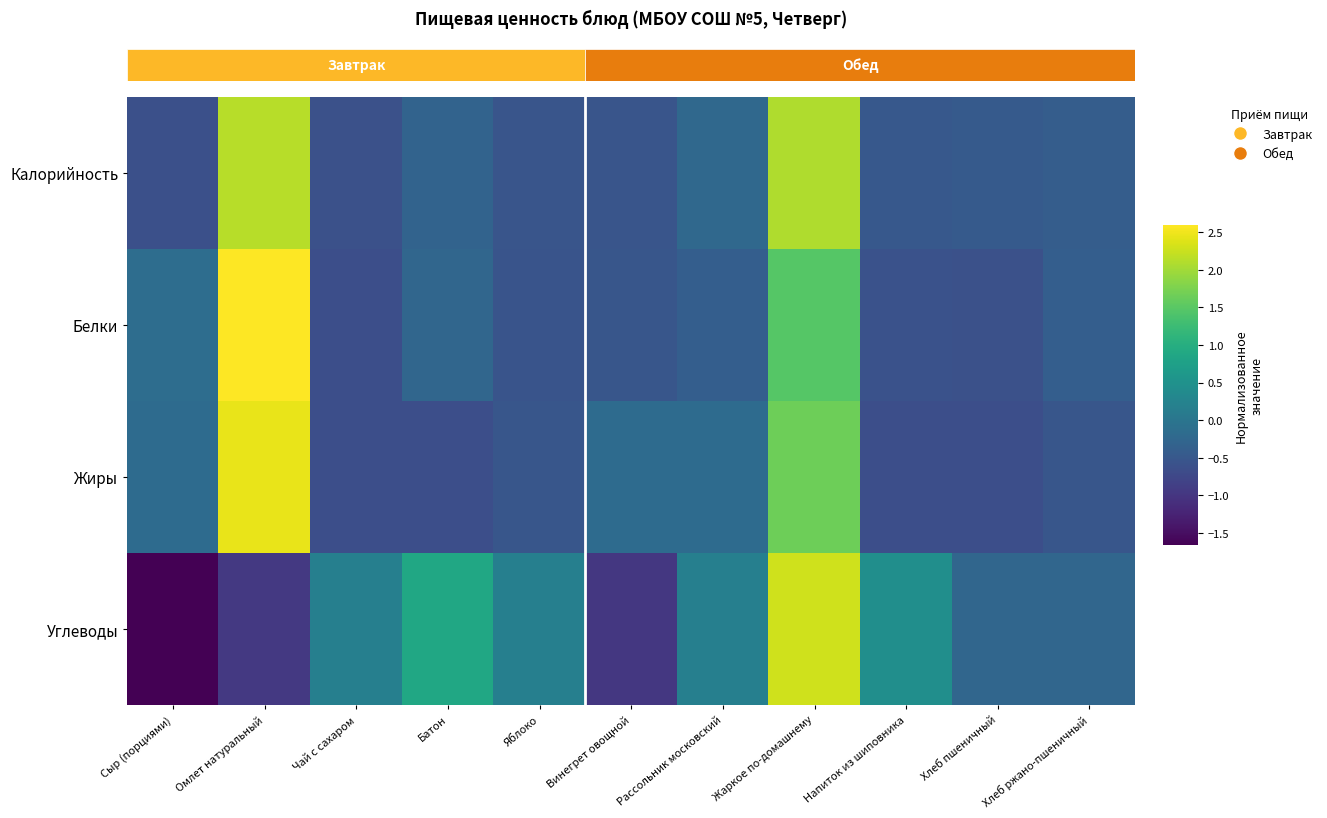

Which series has the largest range (max minus min)?

Углеводы